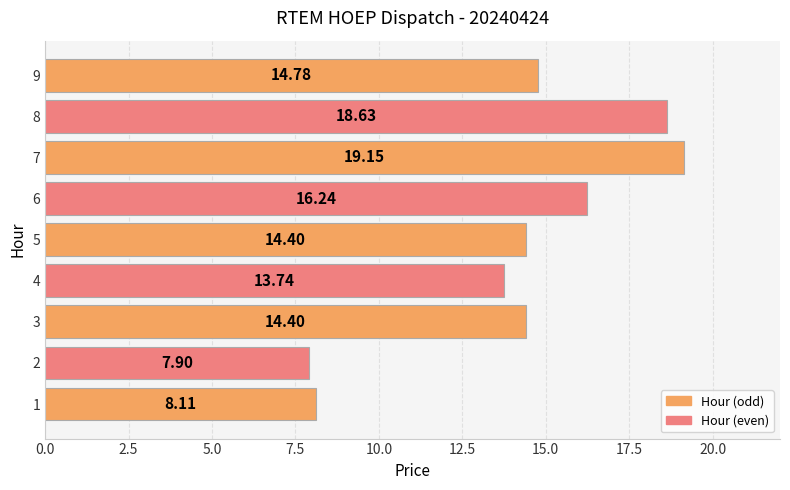

Approximately how many times larger is the value at 5 compared to 1?

1.8